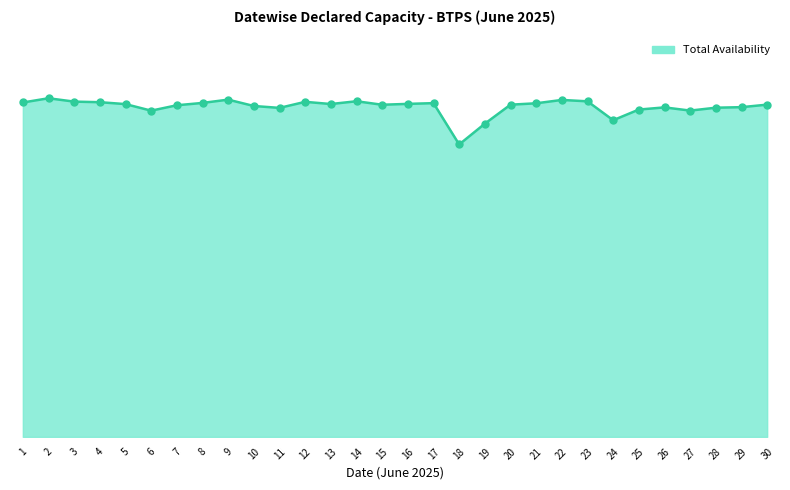

Which has a higher value, 22 or 4?

22